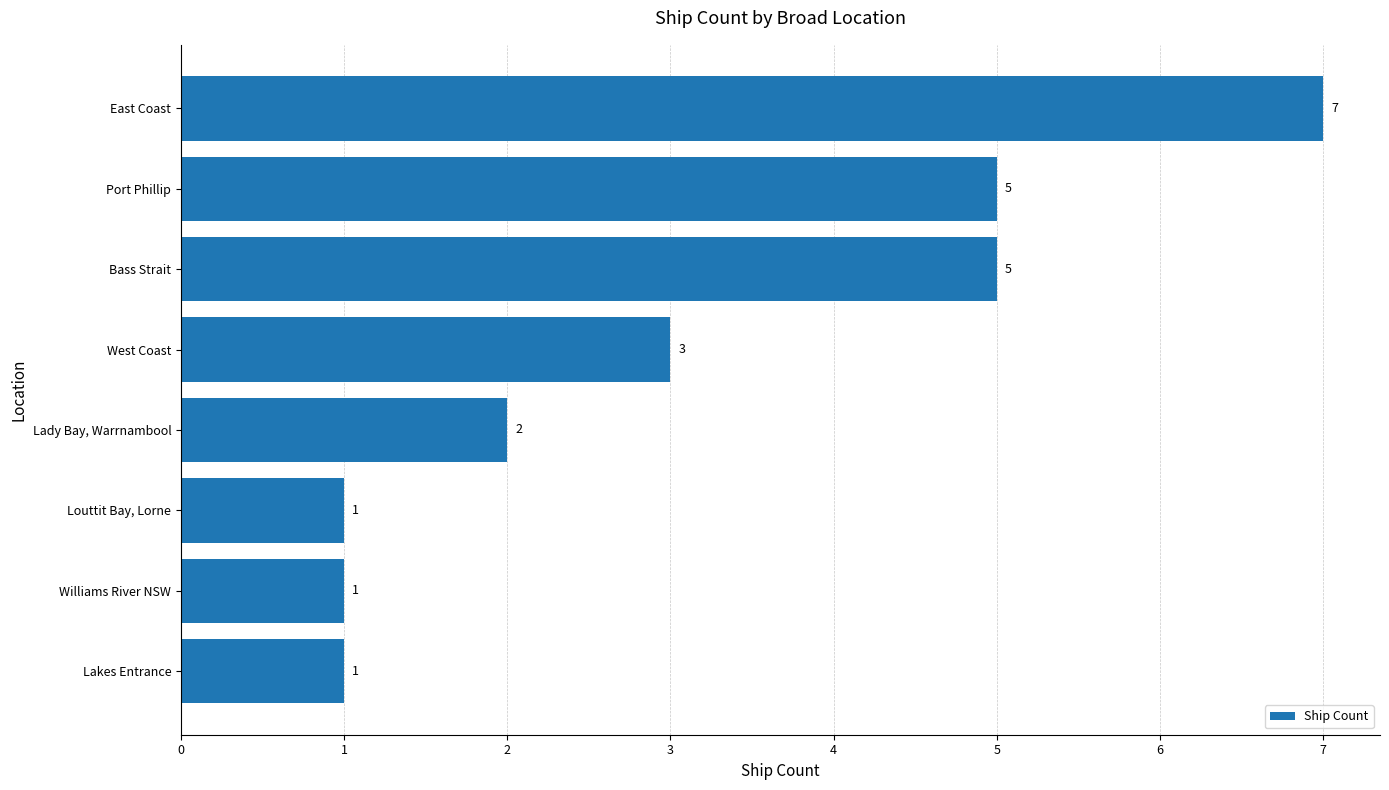

What is the approximate value at West Coast?

3